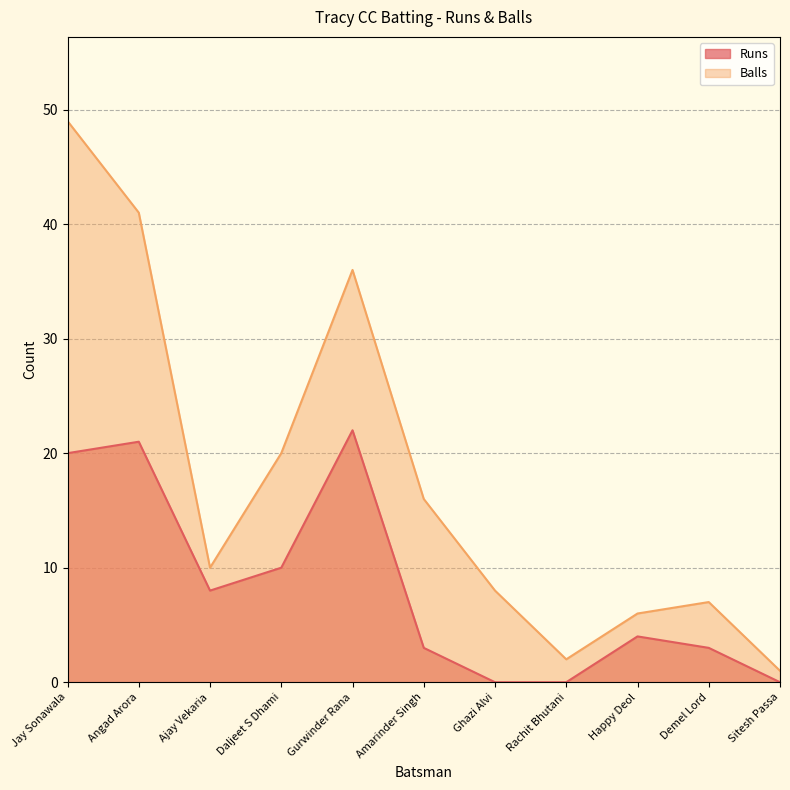

What is the difference between the maximum and second lowest values in the Balls series?

47